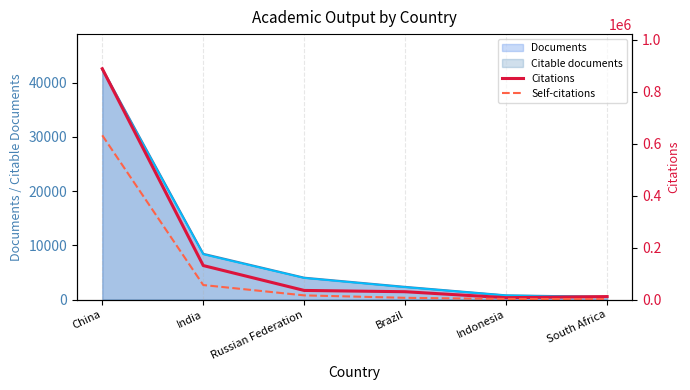

The value of Citable documents at India is 8343. True or false?

True